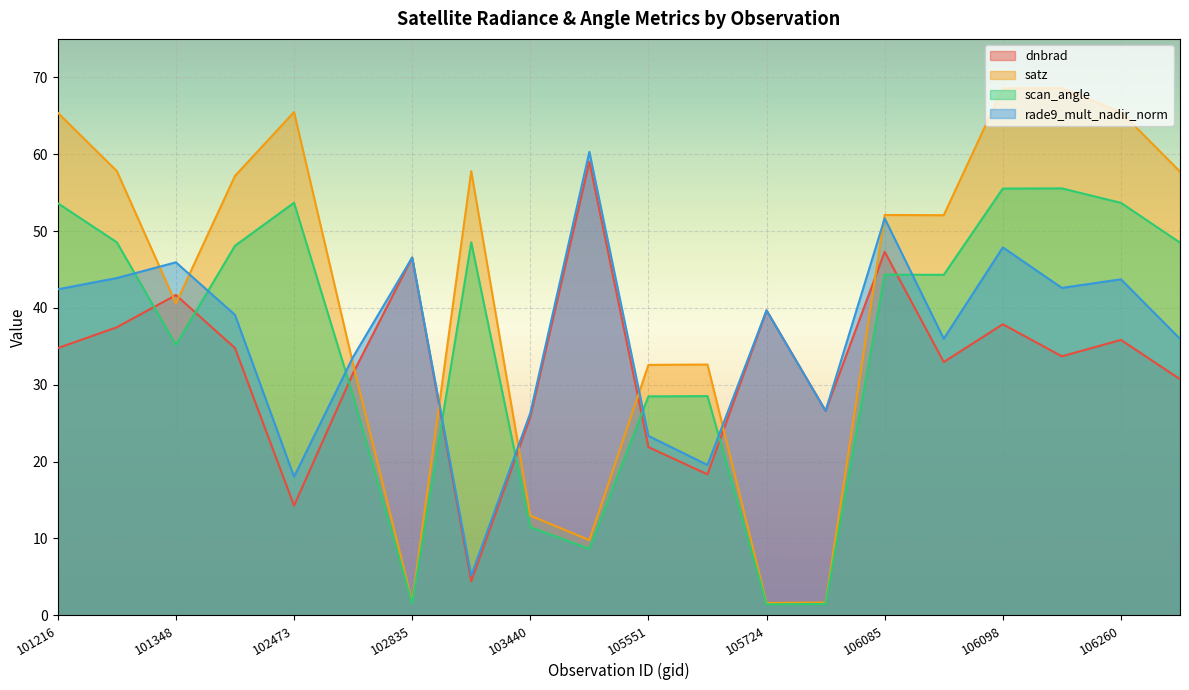

How many distinct data groups are displayed?

4